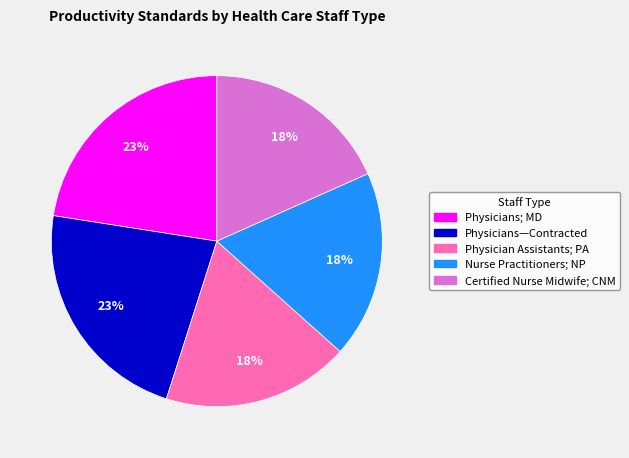

Approximately how many times larger is the value at Certified Nurse Midwife; CNM compared to Physicians; MD?

0.8